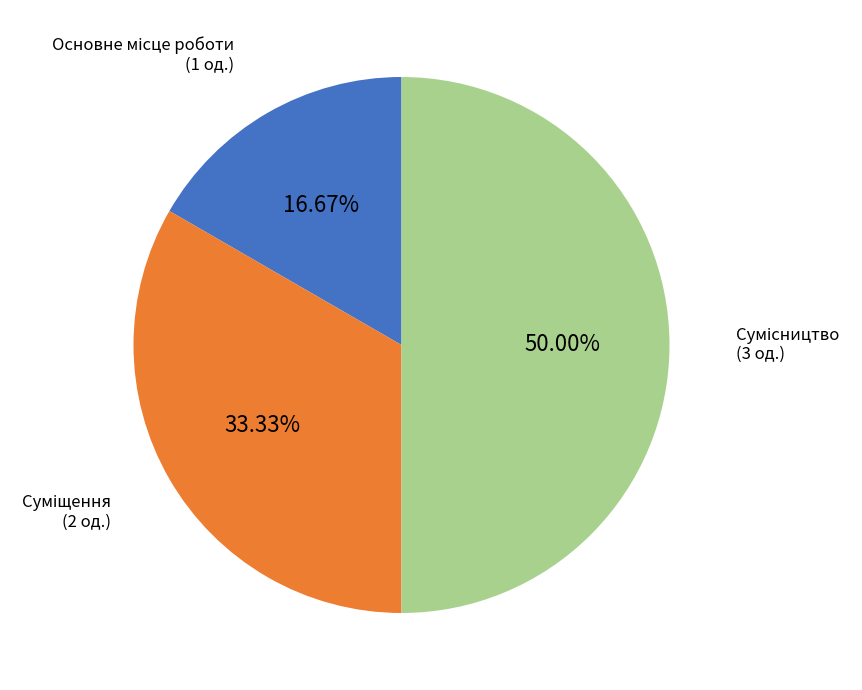

Which category has the smallest portion of the pie?

Основне місце роботи